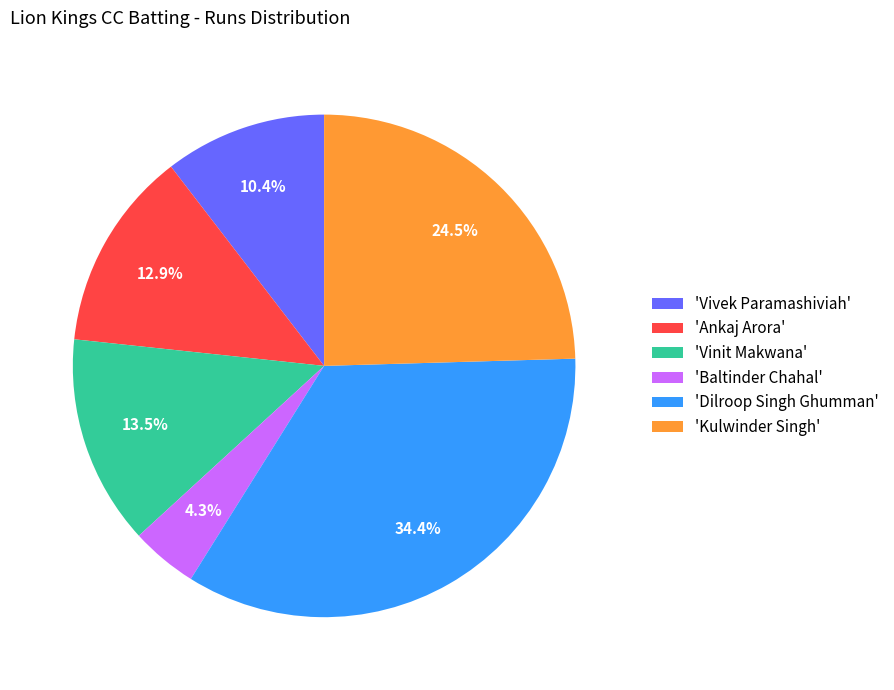

Does any single category account for the majority?

No